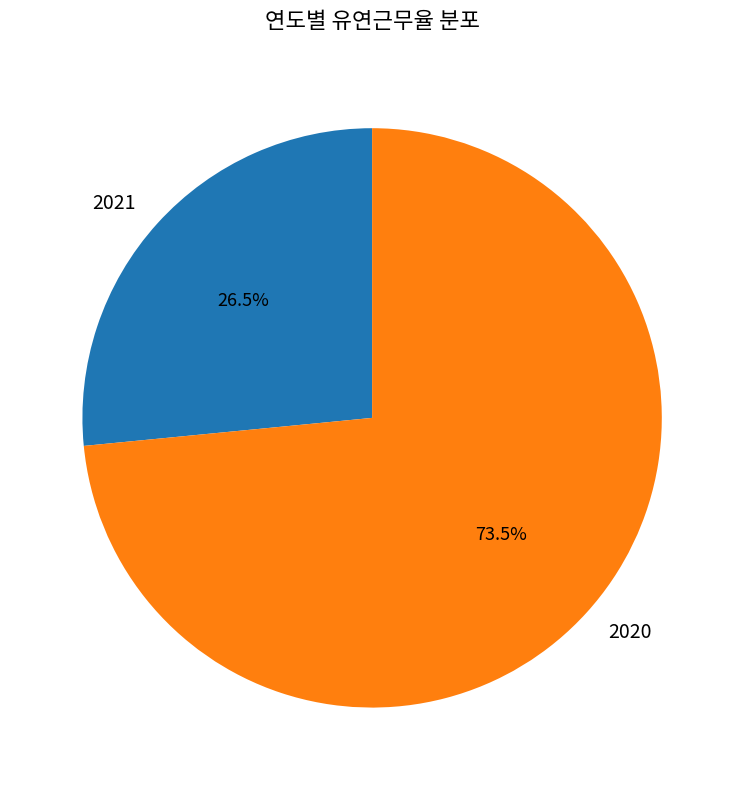

Combined, do 2021 and 2020 account for over 50%?

Yes